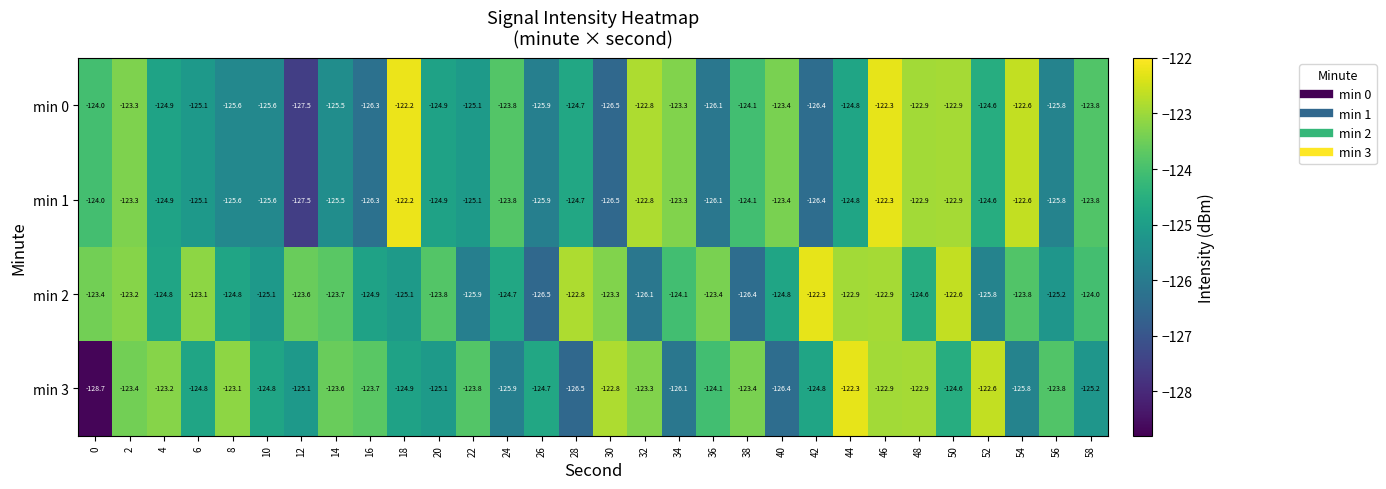

What is the sum of the min 0 values at 6 and 50?

-248.0